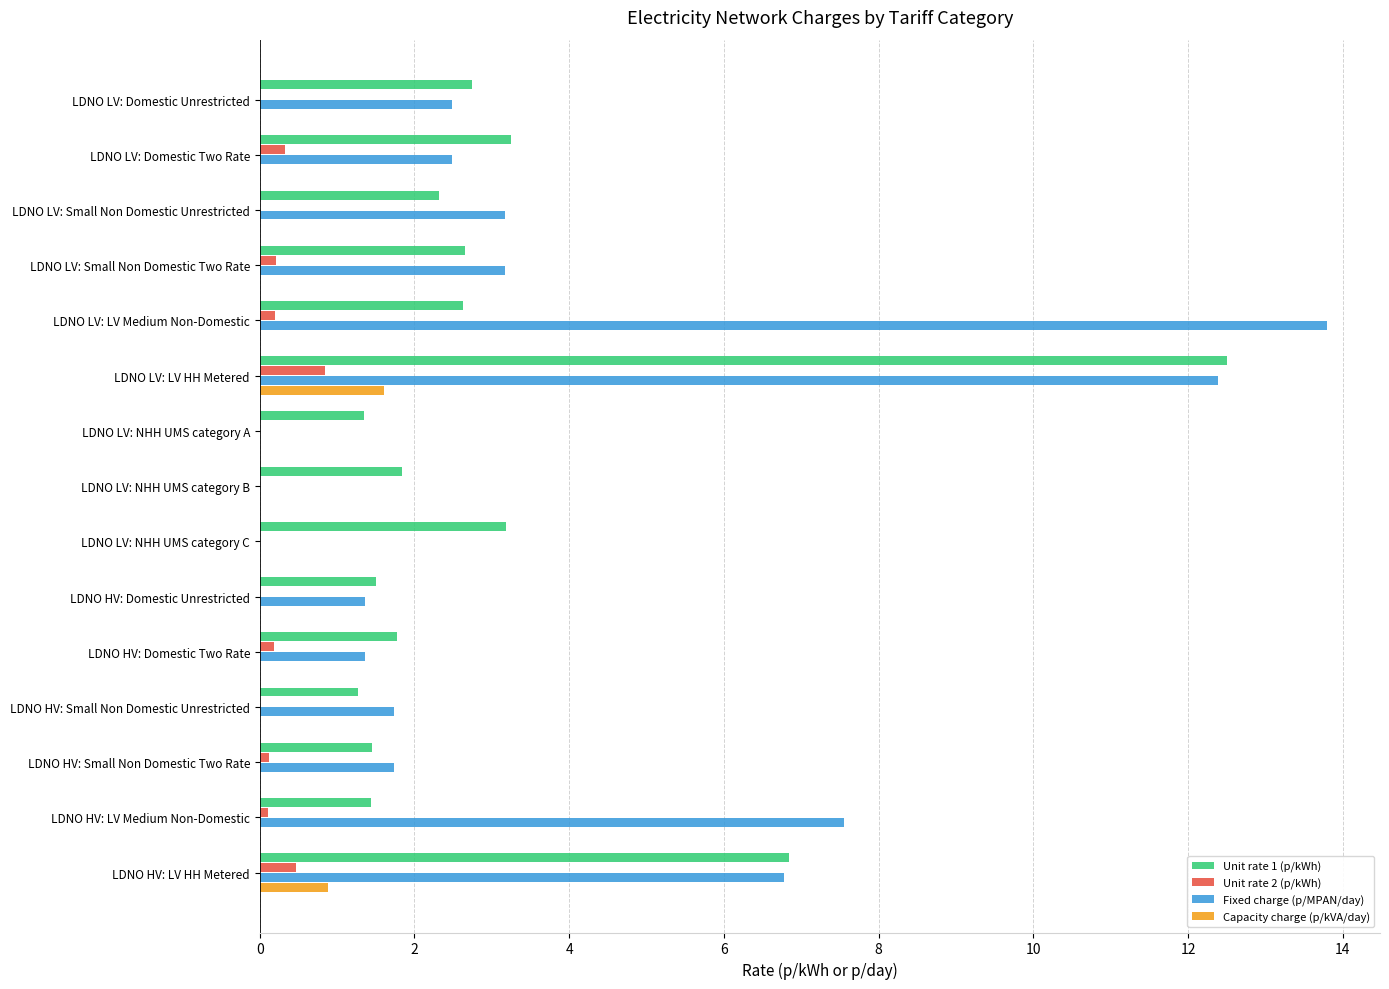

The value of Unit rate 1 (p/kWh) at LDNO LV: Domestic Two Rate is 3.2. True or false?

True